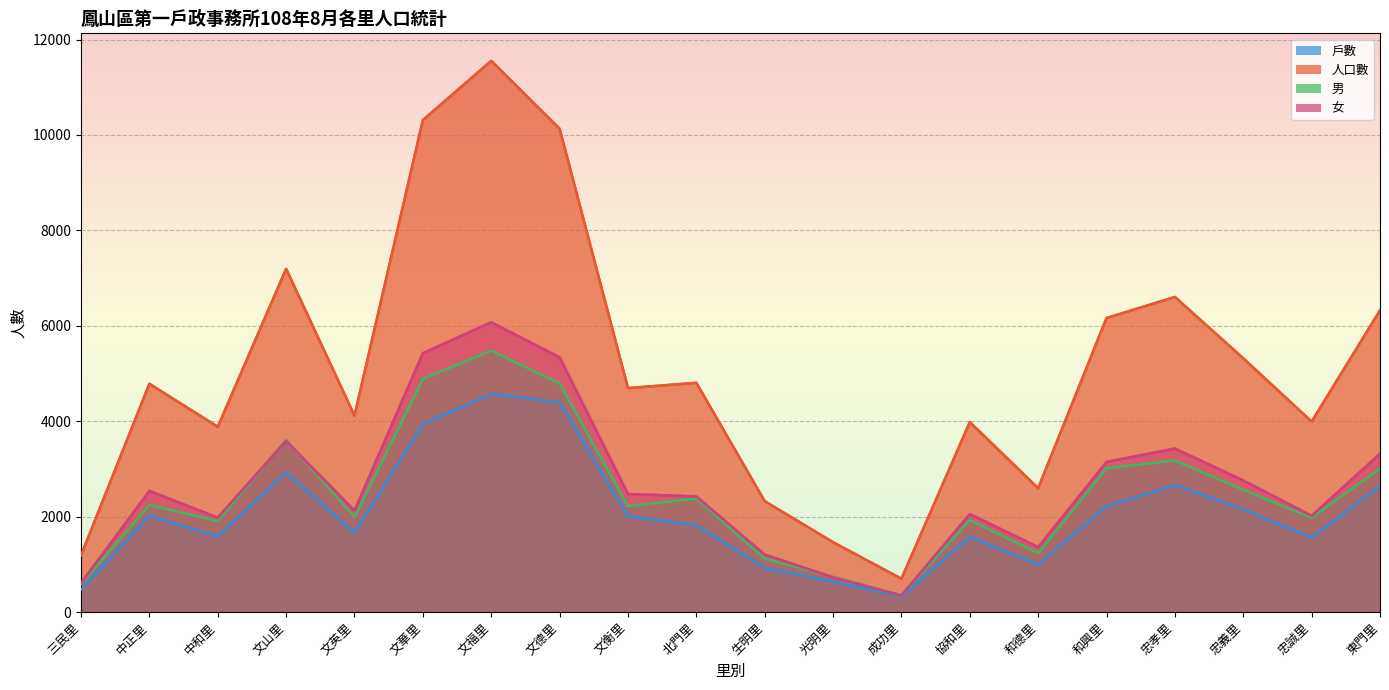

Is it true that 女 equals 3586 at 文山里?

True